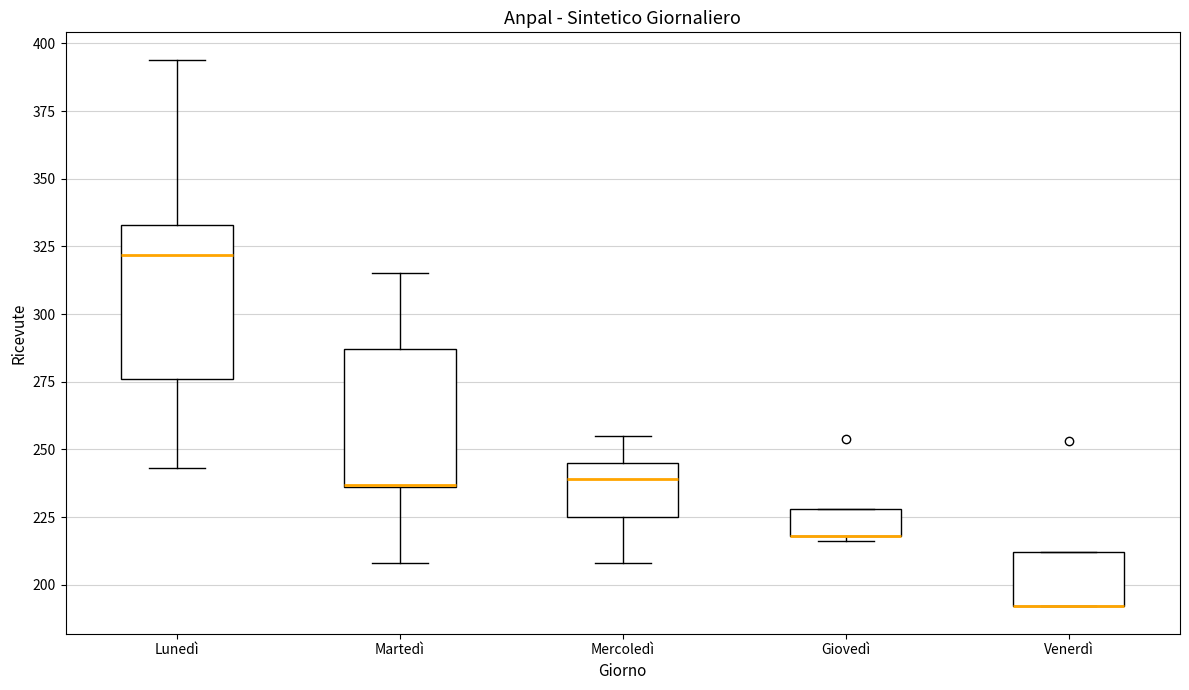

Reading left to right, transcribe this box plot: for each box, give where its median line is, the range the box spans, and where its two whiskers end, as read against the y-axis. The values are not printed on the chart, so give them approximately, as read against the axis.

Lunedì: median 320, box 275 to 335, whiskers 245 to 395
Martedì: median 235, box 235 to 285, whiskers 210 to 315
Mercoledì: median 240, box 225 to 245, whiskers 210 to 255
Giovedì: median 220 (drawn on the box's lower edge), box 220 to 230, whiskers 215 to 230
Venerdì: median 190 (drawn on the box's lower edge), box 190 to 210, whiskers 190 to 210